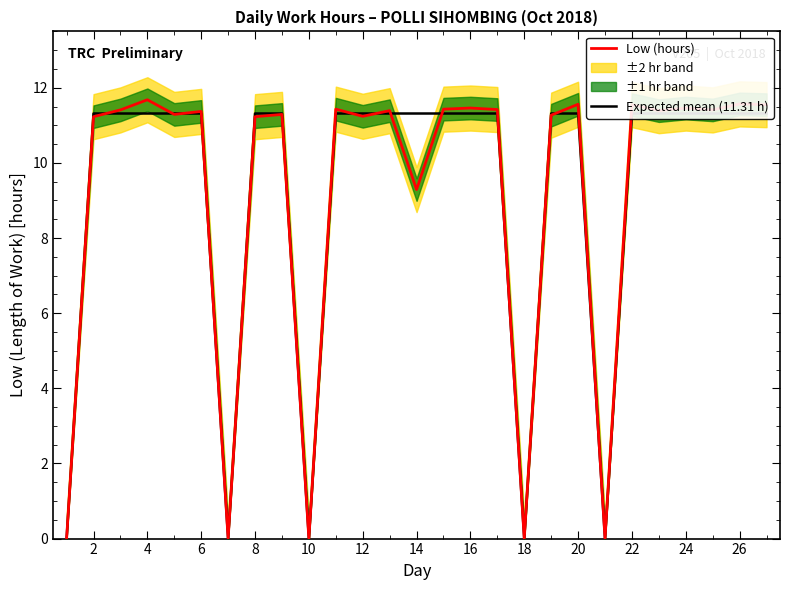

Where is Low (hours) nearest to the value 5?

14